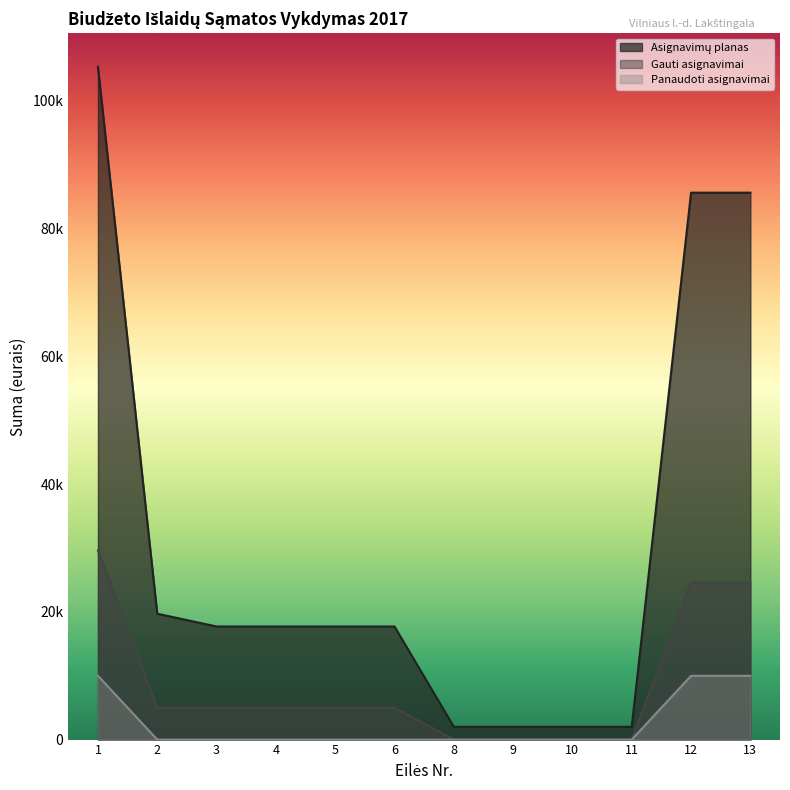

What is the difference between the highest and lowest values at 8?

2000.0